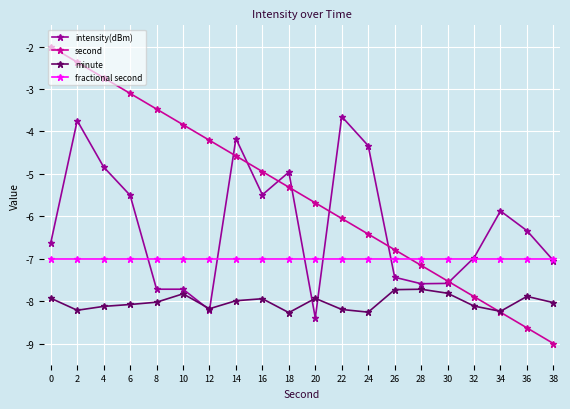

Count the number of categories in the chart.

20